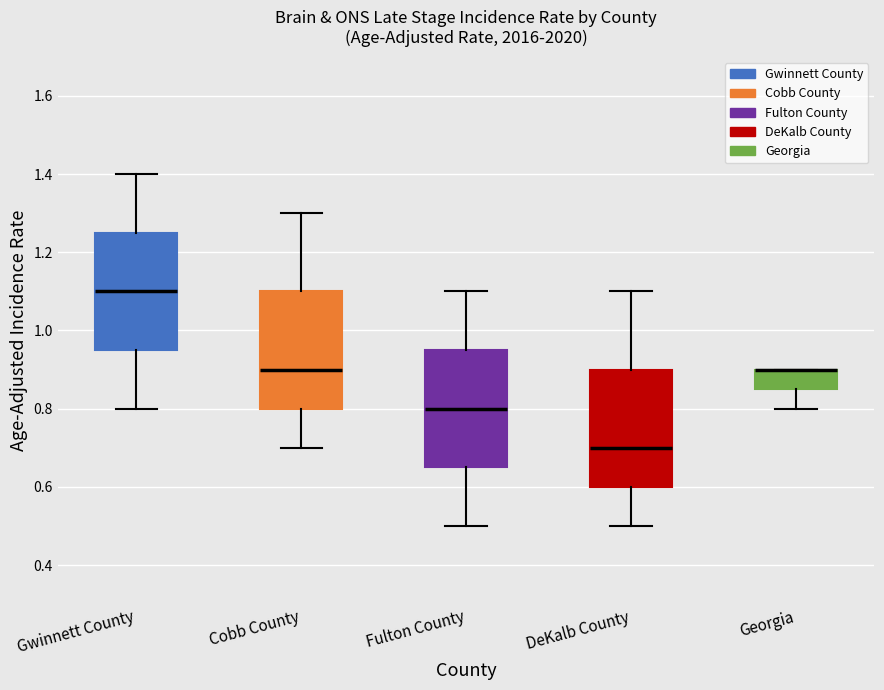

Reading left to right, read every box against the y-axis: the position of its median line, the range the box covers, and the ends of its whiskers. The values are not printed on the chart, so give them approximately, as read against the axis.

Gwinnett County: median 1.10, box 0.96 to 1.26, whiskers 0.80 to 1.40
Cobb County: median 0.90, box 0.80 to 1.10, whiskers 0.70 to 1.30
Fulton County: median 0.80, box 0.66 to 0.96, whiskers 0.50 to 1.10
DeKalb County: median 0.70, box 0.60 to 0.90, whiskers 0.50 to 1.10
Georgia: median 0.90 (drawn on the box's upper edge), box 0.86 to 0.90, whiskers 0.80 to 0.90